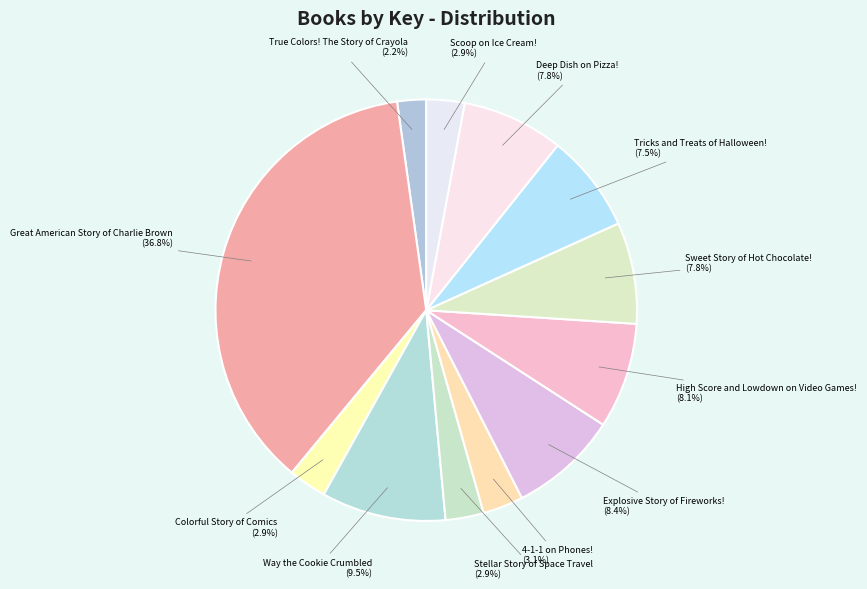

What is the smallest slice in the pie chart?

True Colors! The Story of Crayola